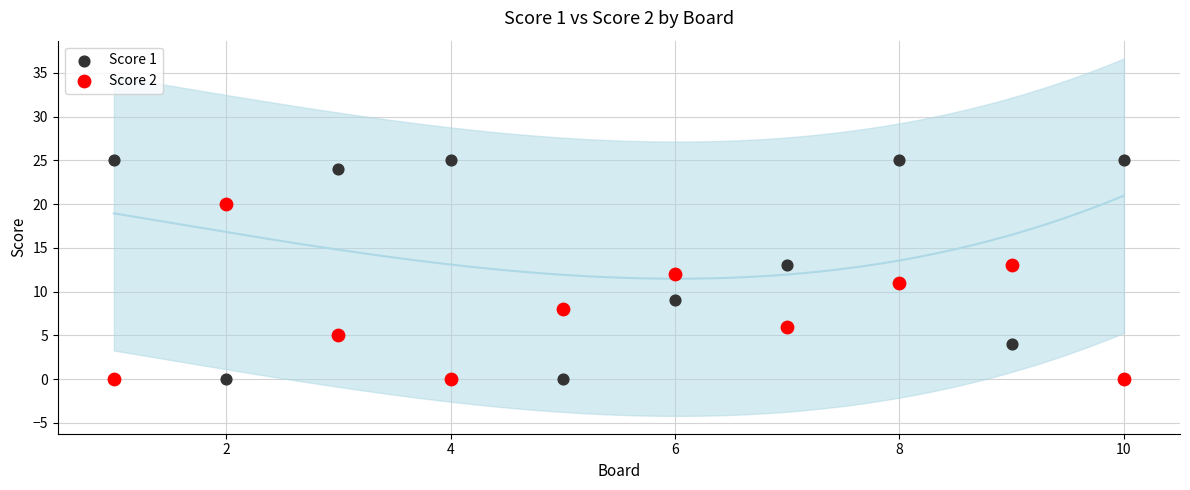

Which series has the widest spread of Y values?

Score 1